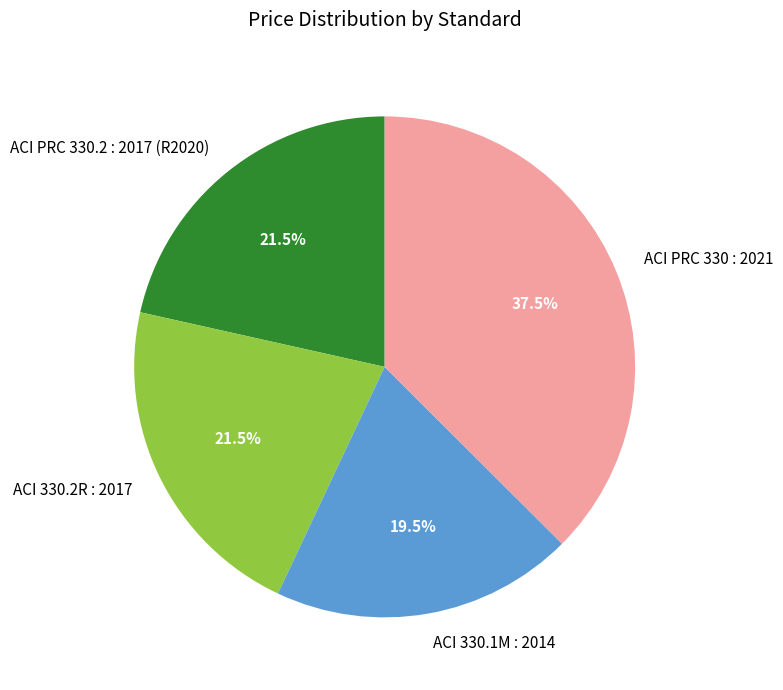

How many slices are in this pie chart?

4